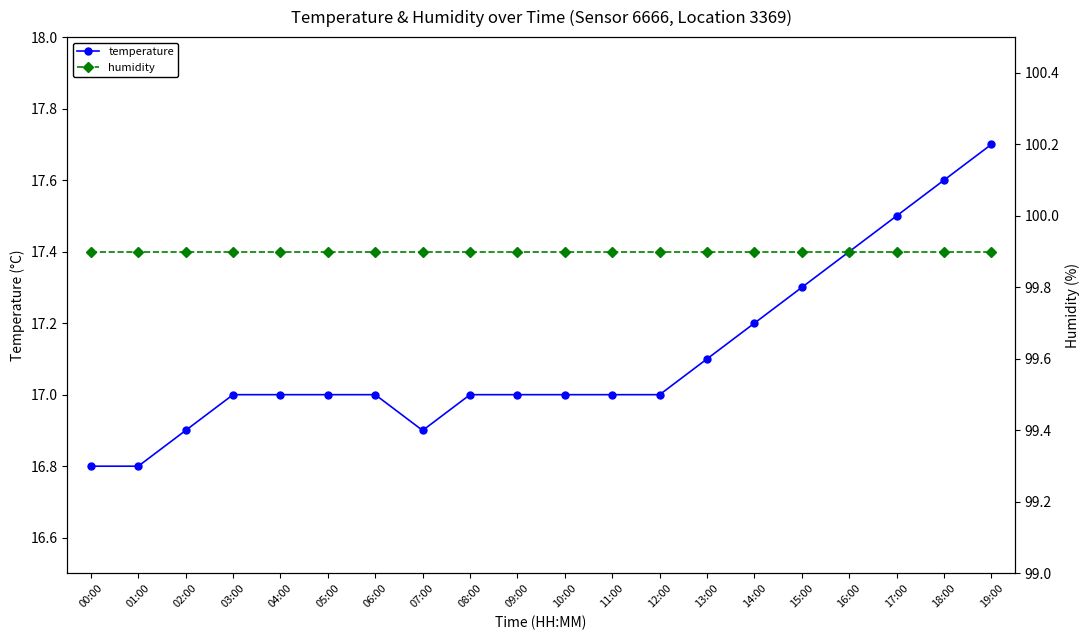

How many distinct data groups are displayed?

2